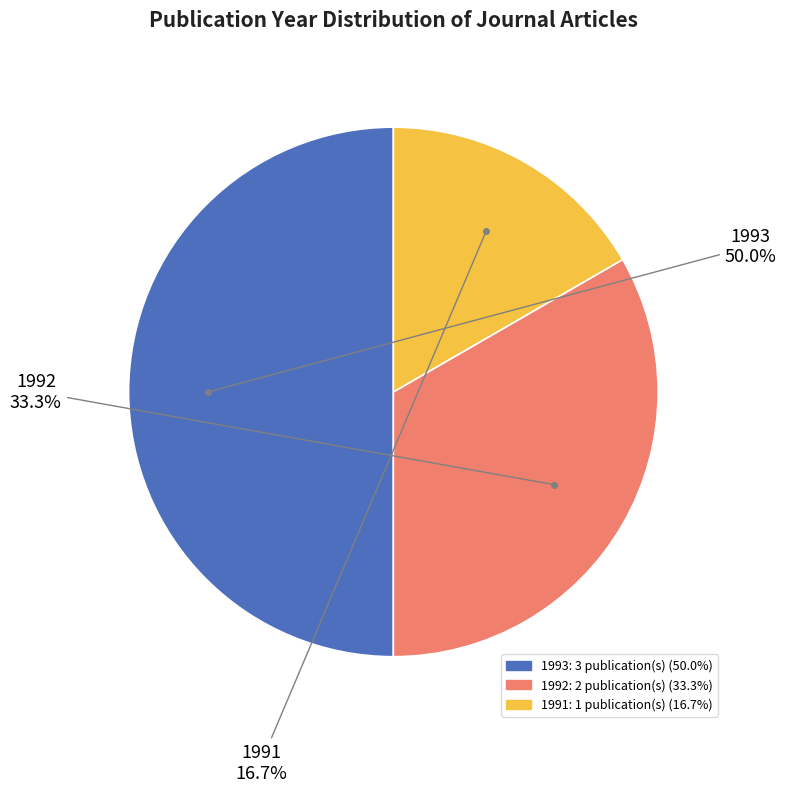

How many slices are in this pie chart?

3